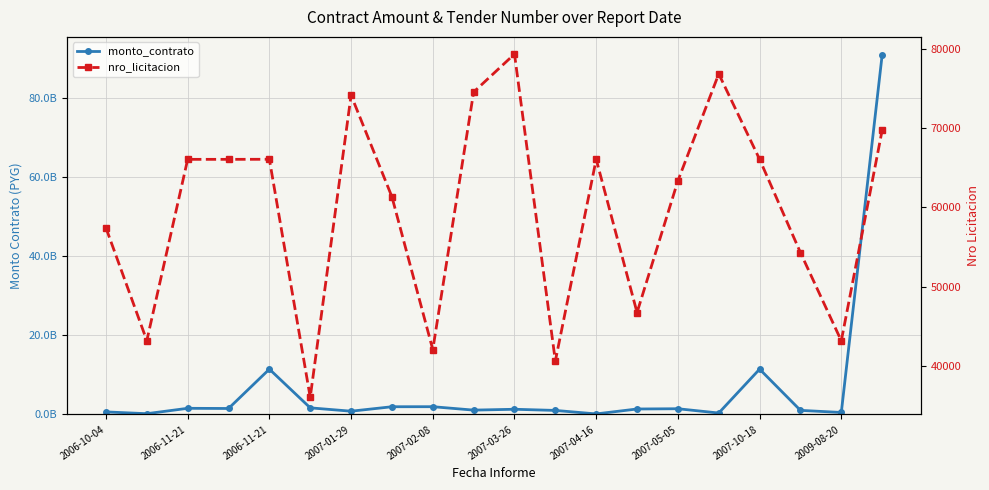

Is it true that nro_licitacion equals 46722 at 13?

True